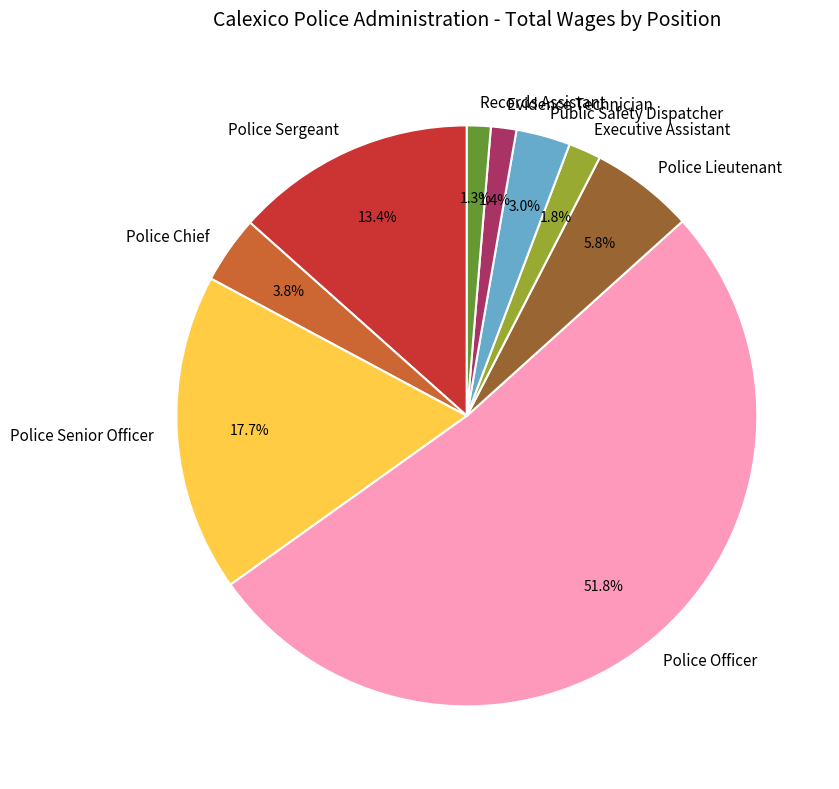

To the nearest percent, what is the difference between the Police Sergeant and Public Safety Dispatcher slice percentages?

10%